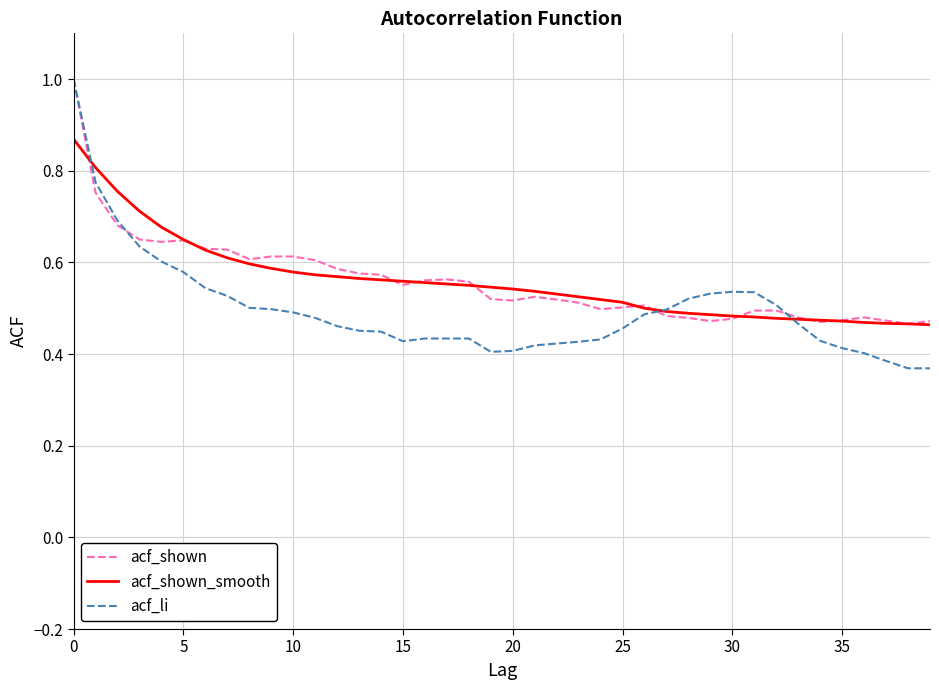

What is the highest value of the acf_li series?

1.0